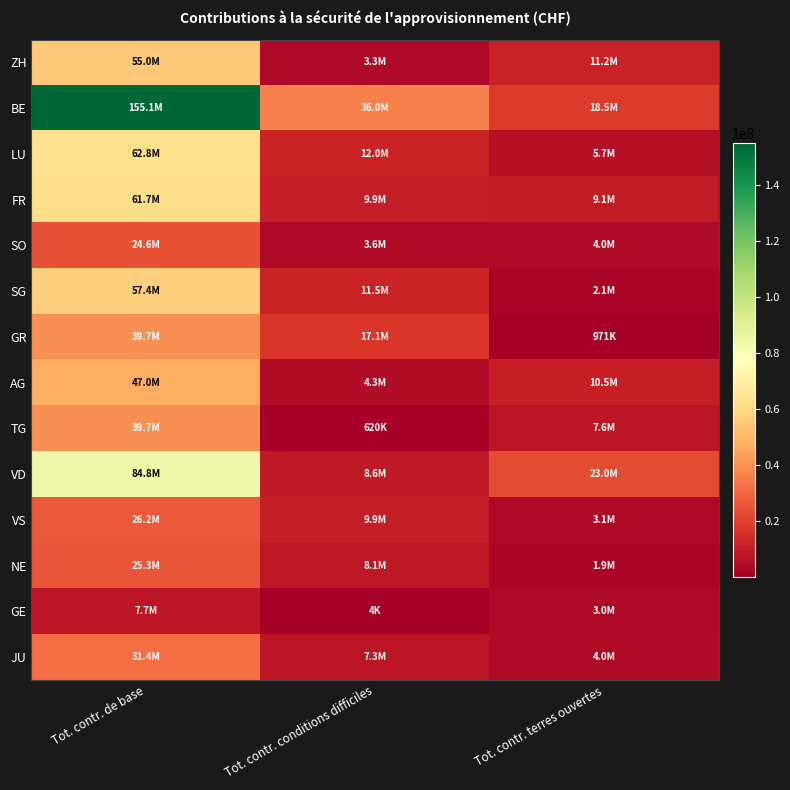

Reading right to left, list all the values displayed in this chart.

ZH: Tot. contr. terres ouvertes=11214456	Tot. contr. conditions difficiles=3298523	Tot. contr. de base=54987559
BE: Tot. contr. terres ouvertes=18515617	Tot. contr. conditions difficiles=36014757	Tot. contr. de base=155052461
LU: Tot. contr. terres ouvertes=5680428	Tot. contr. conditions difficiles=11985957	Tot. contr. de base=62830558
FR: Tot. contr. terres ouvertes=9116771	Tot. contr. conditions difficiles=9866976	Tot. contr. de base=61719986
SO: Tot. contr. terres ouvertes=4024708	Tot. contr. conditions difficiles=3643960	Tot. contr. de base=24588452
SG: Tot. contr. terres ouvertes=2137424	Tot. contr. conditions difficiles=11533534	Tot. contr. de base=57447684
GR: Tot. contr. terres ouvertes=971100	Tot. contr. conditions difficiles=17120935	Tot. contr. de base=39678657
AG: Tot. contr. terres ouvertes=10543472	Tot. contr. conditions difficiles=4265836	Tot. contr. de base=46974427
TG: Tot. contr. terres ouvertes=7562528	Tot. contr. conditions difficiles=619982	Tot. contr. de base=39659158
VD: Tot. contr. terres ouvertes=23015812	Tot. contr. conditions difficiles=8640109	Tot. contr. de base=84778890
VS: Tot. contr. terres ouvertes=3092332	Tot. contr. conditions difficiles=9900782	Tot. contr. de base=26206176
NE: Tot. contr. terres ouvertes=1858180	Tot. contr. conditions difficiles=8119424	Tot. contr. de base=25255899
GE: Tot. contr. terres ouvertes=3037492	Tot. contr. conditions difficiles=3914	Tot. contr. de base=7732345
JU: Tot. contr. terres ouvertes=4023988	Tot. contr. conditions difficiles=7286998	Tot. contr. de base=31371033